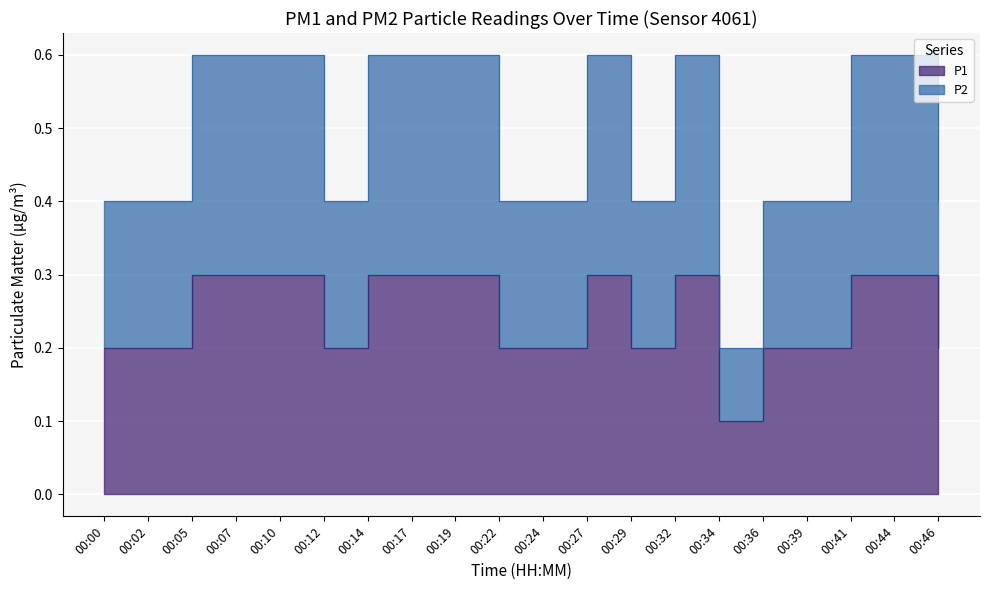

What is the total value across all series at 00:19?

0.9